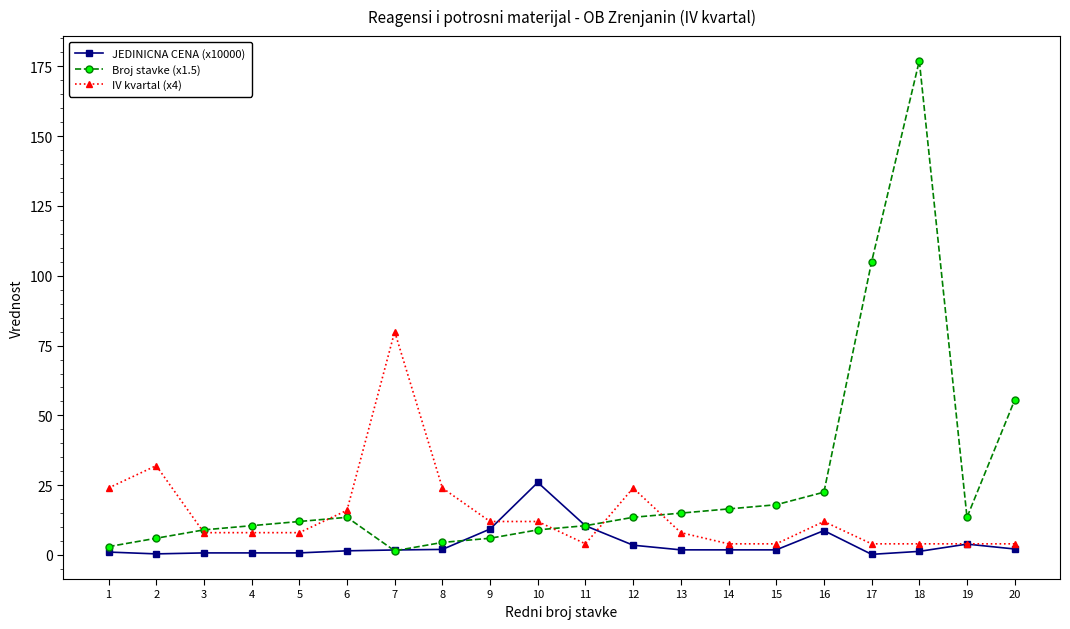

How many categories are shown in the chart?

20